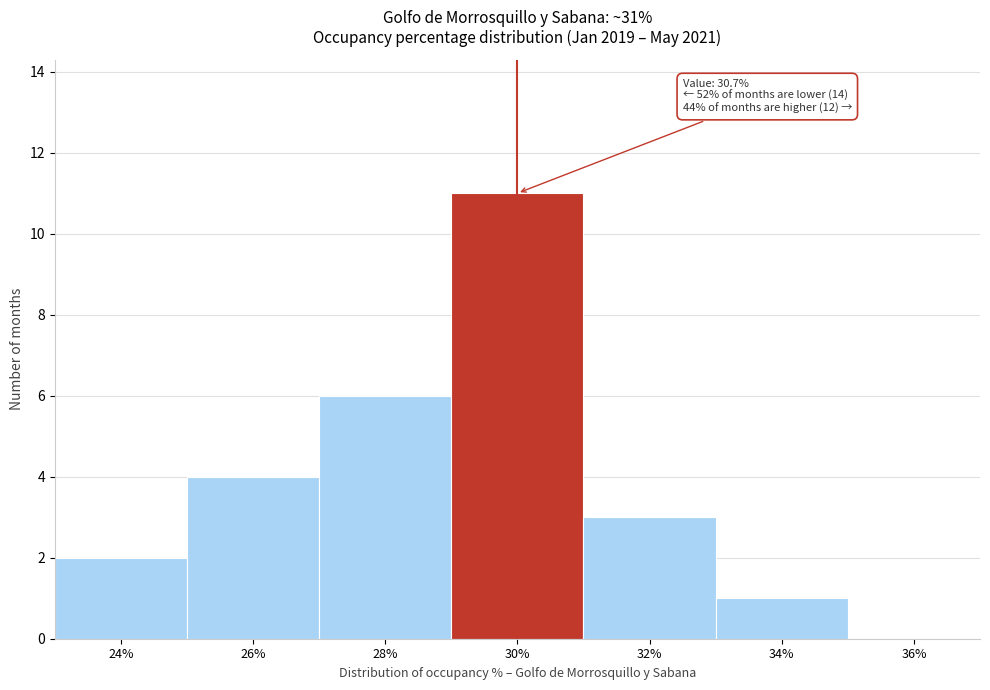

Reading left to right, extract all data points from this chart.

24%=2	26%=4	28%=6	30%=11	32%=3	34%=1	36%=0